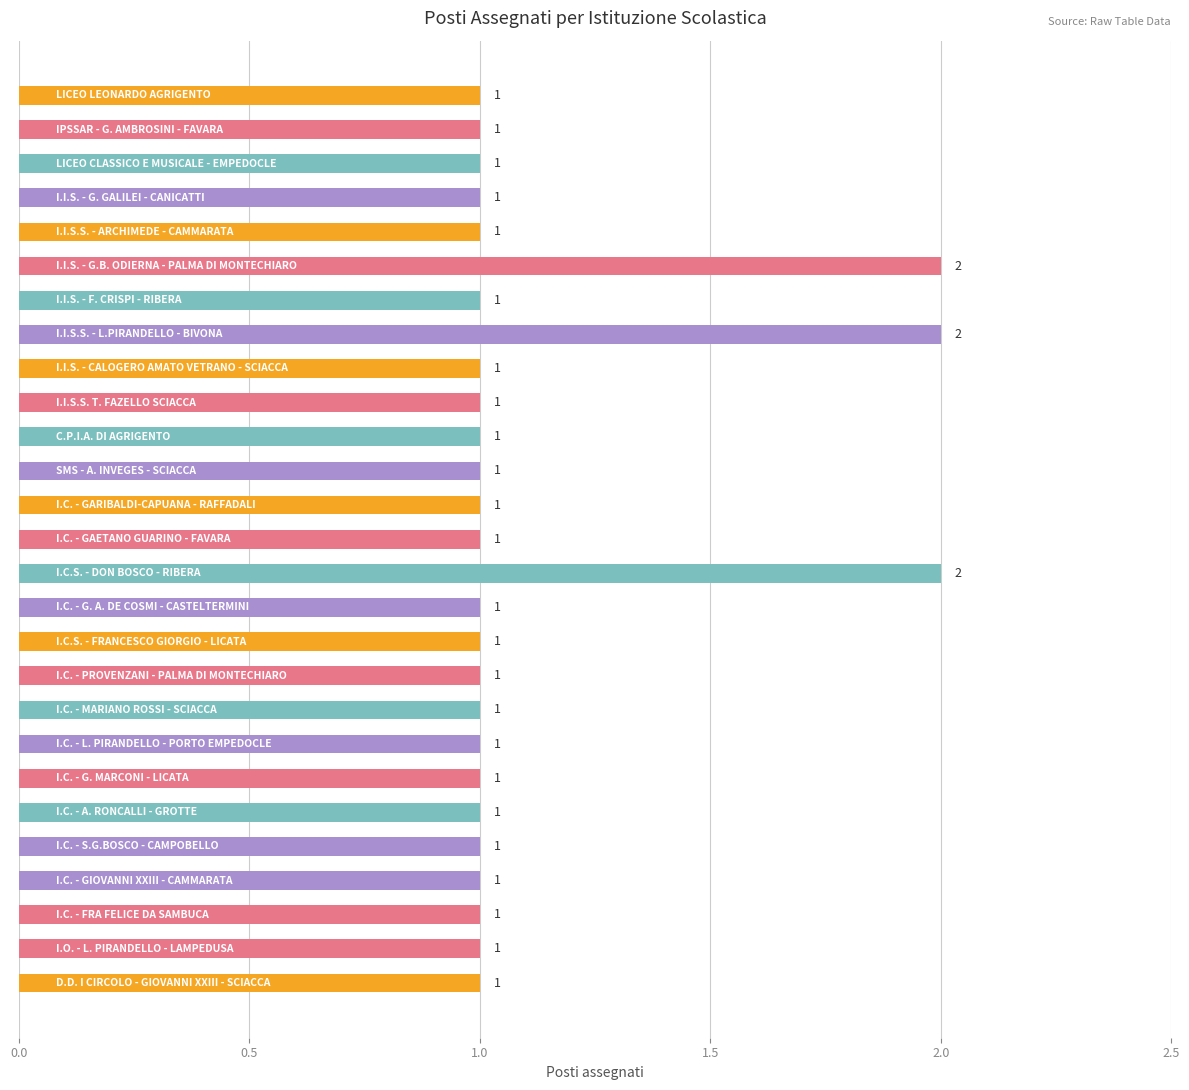

What is the sum of all values?

30